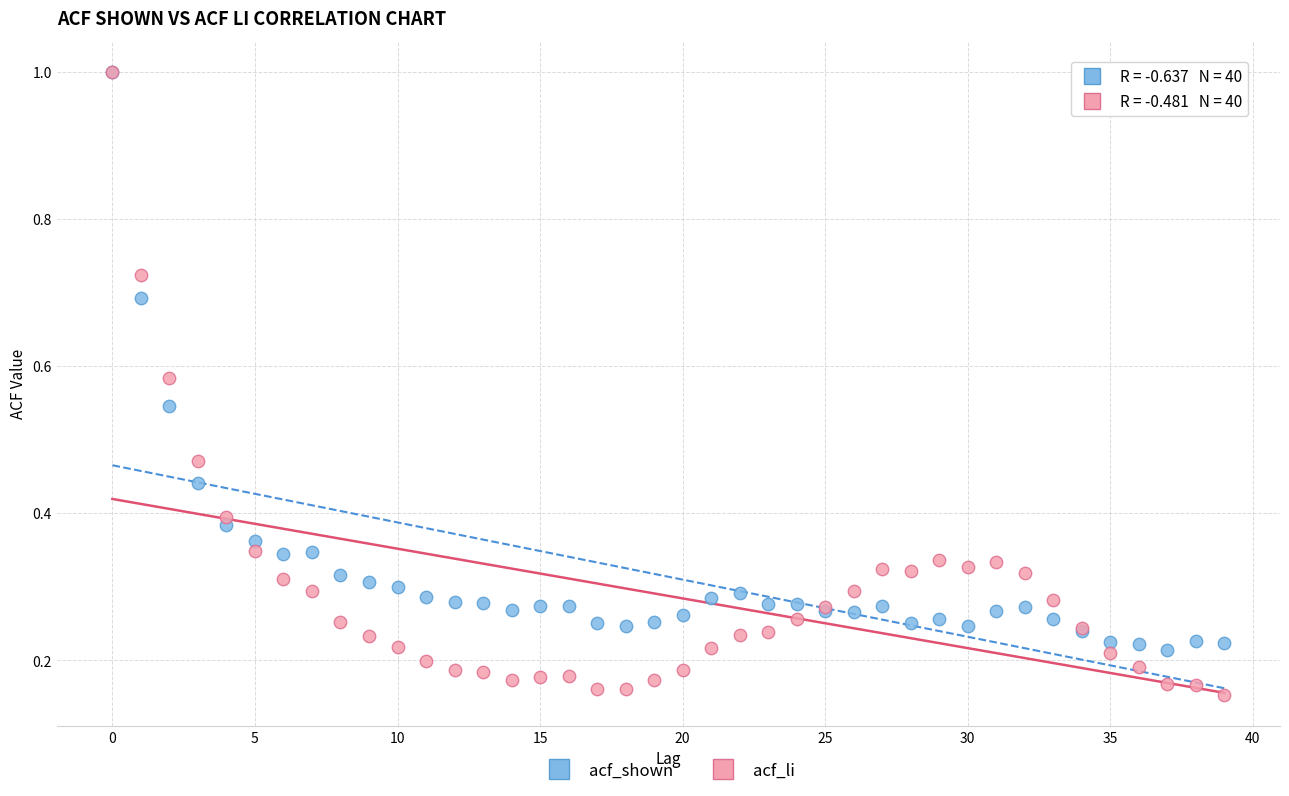

Which series reaches the minimum Y coordinate?

acf_li